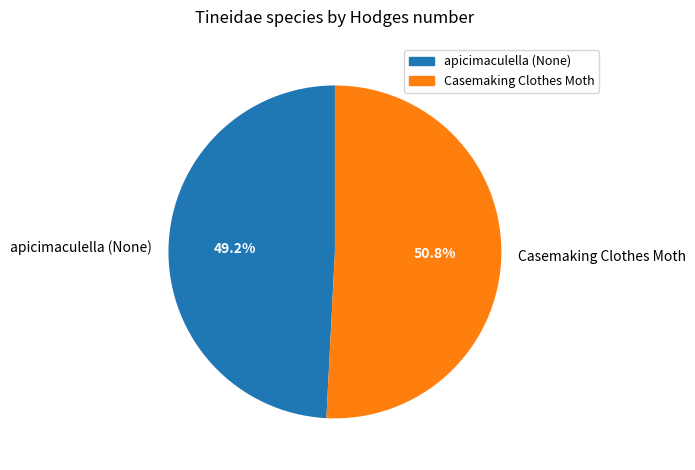

What percentage do apicimaculella (None) and Casemaking Clothes Moth together represent?

100.0%